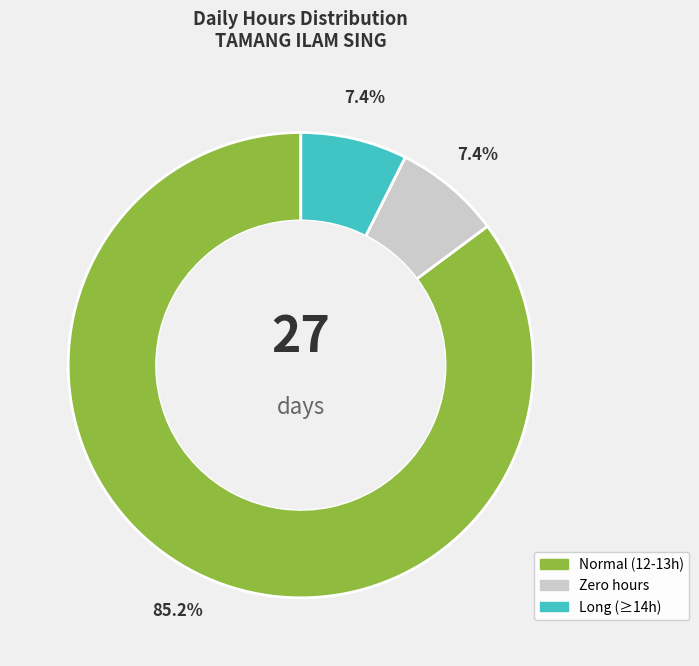

What is the largest slice in the pie chart?

Normal (12-13h)